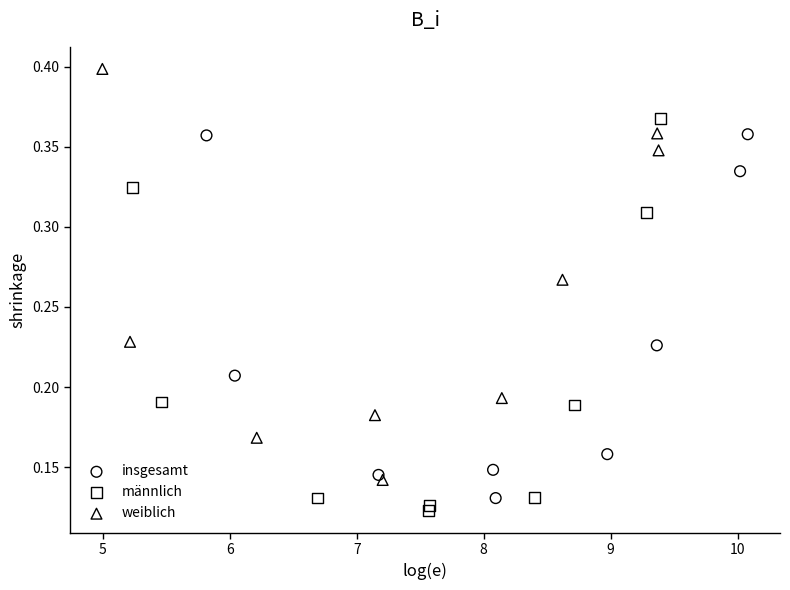

Which series contains the highest Y value?

weiblich